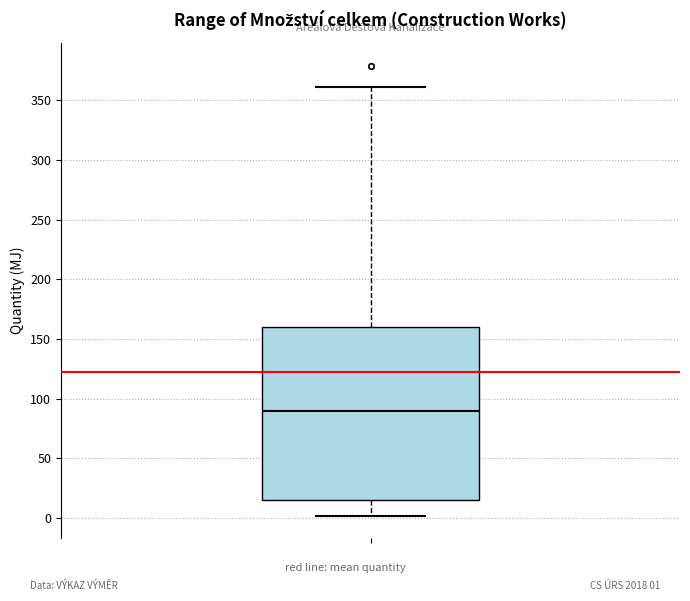

Transcribe this box plot: give where the median line is, the range the box spans, and where the two whiskers end, as read against the y-axis. The values are not printed on the chart, so give them approximately, as read against the axis.

median 90, box 15 to 160, whiskers 0 to 360